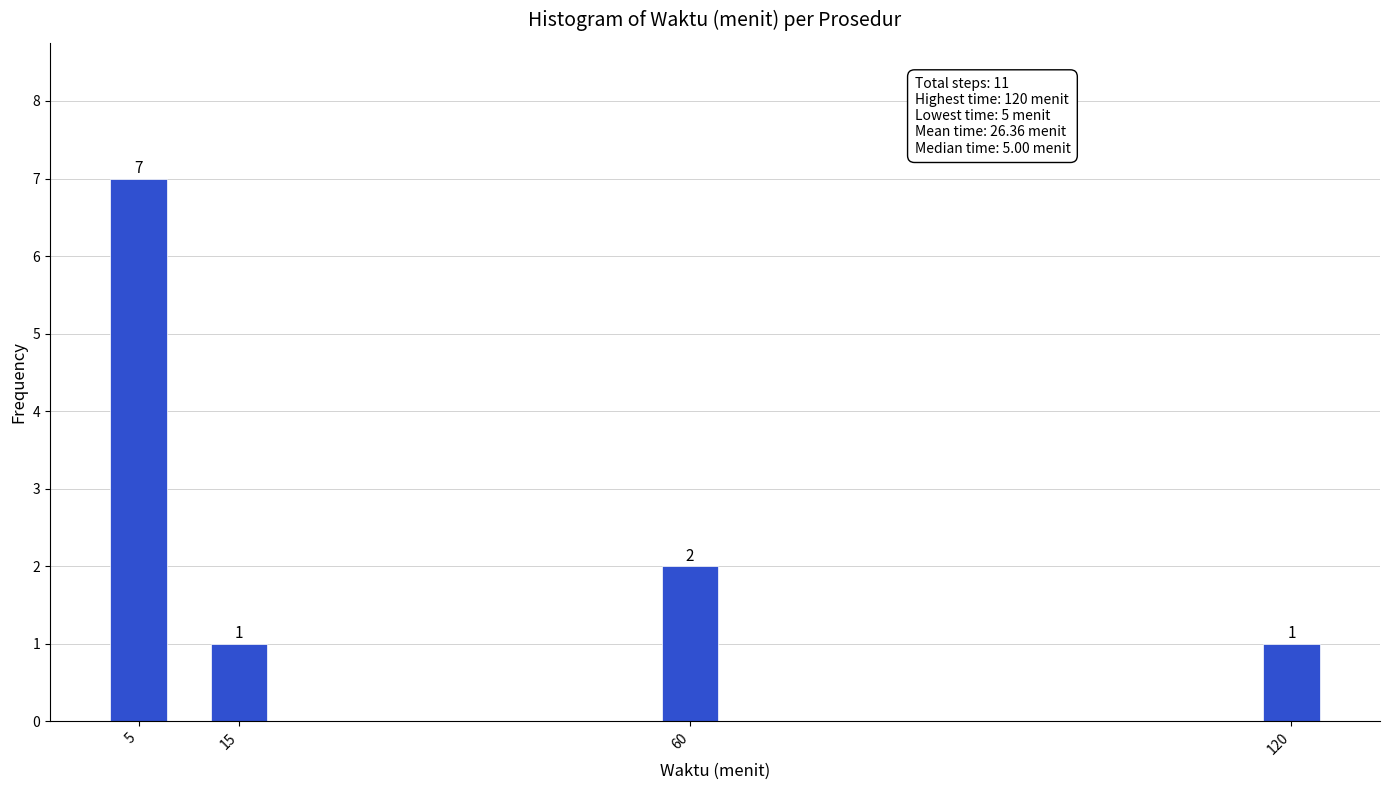

Reading left to right, list all the values displayed in this chart.

5=7	15=1	60=2	120=1